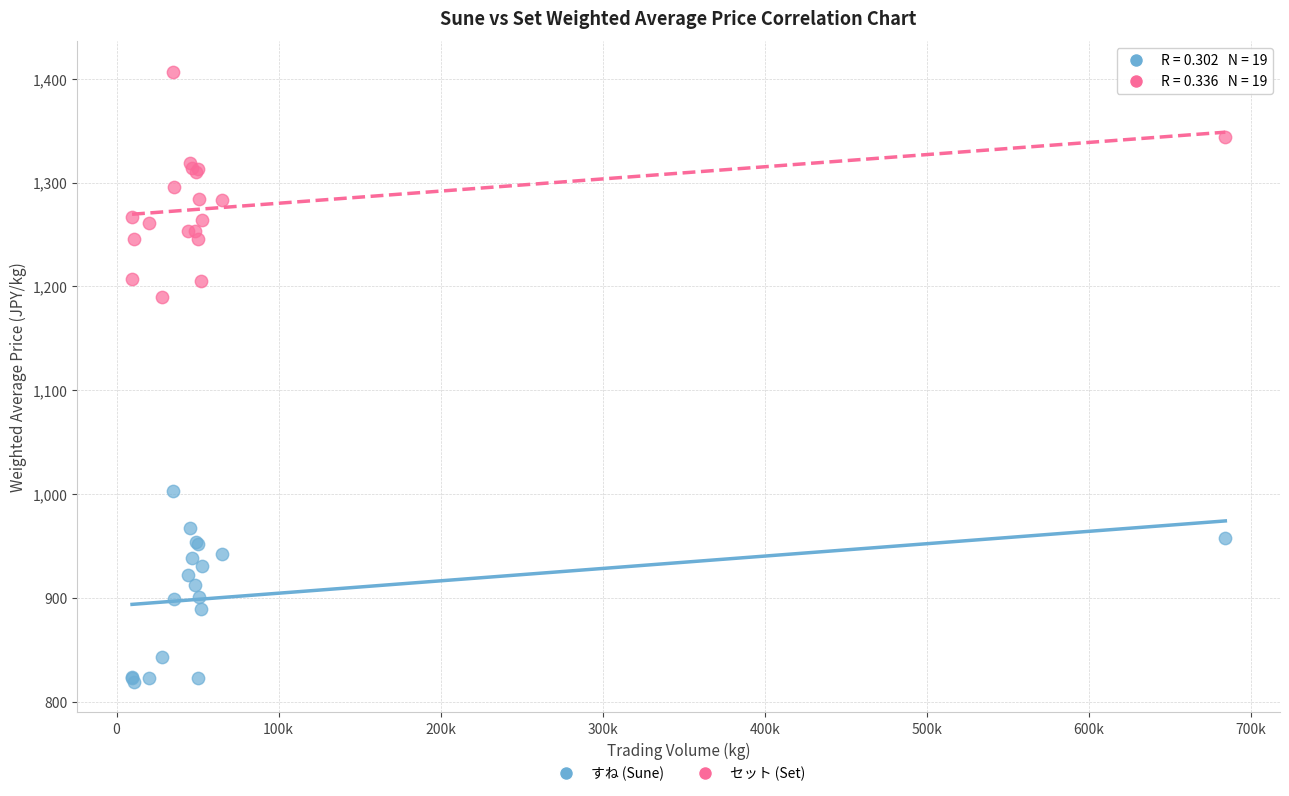

Which series reaches the maximum Y coordinate?

セット (Set)